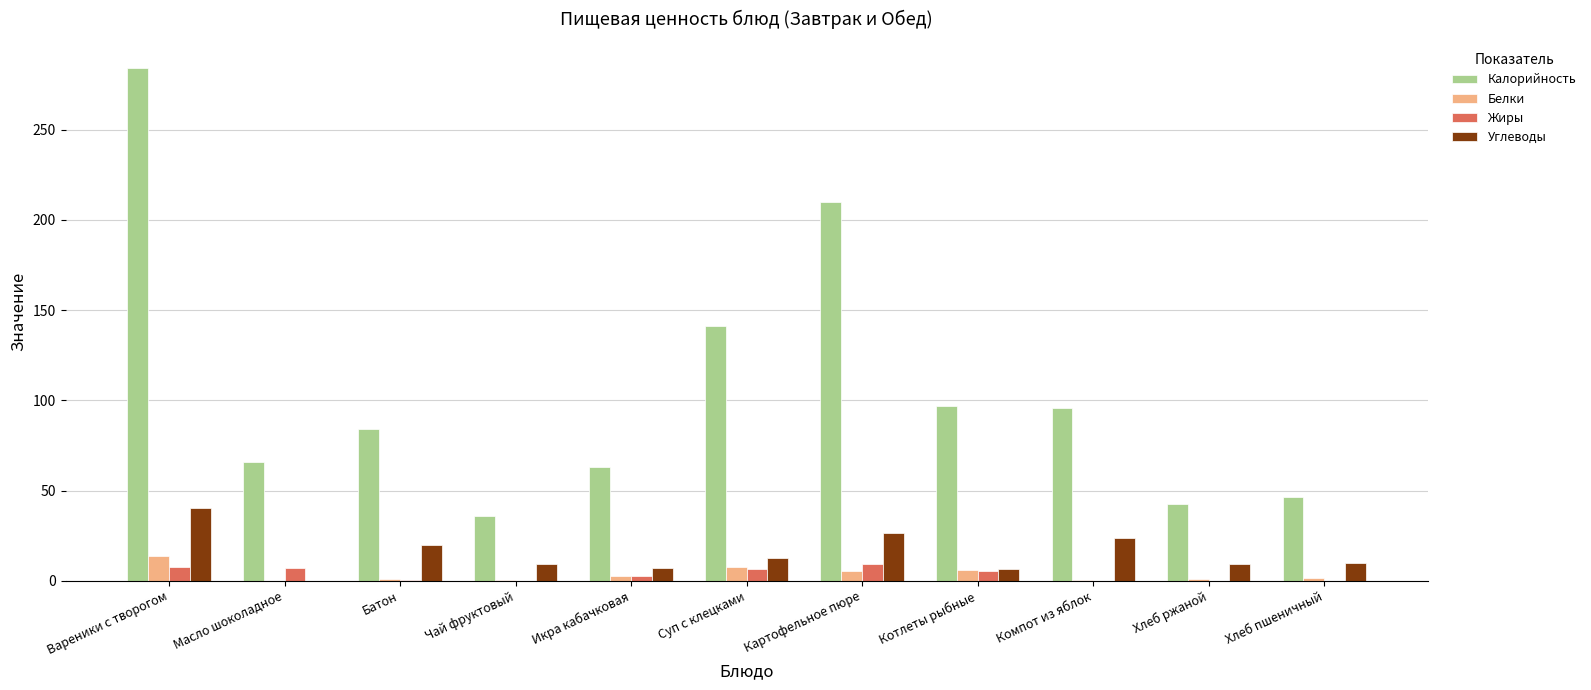

Is the value of Углеводы at Картофельное пюре greater than the value of Белки at Суп с клецками?

Yes